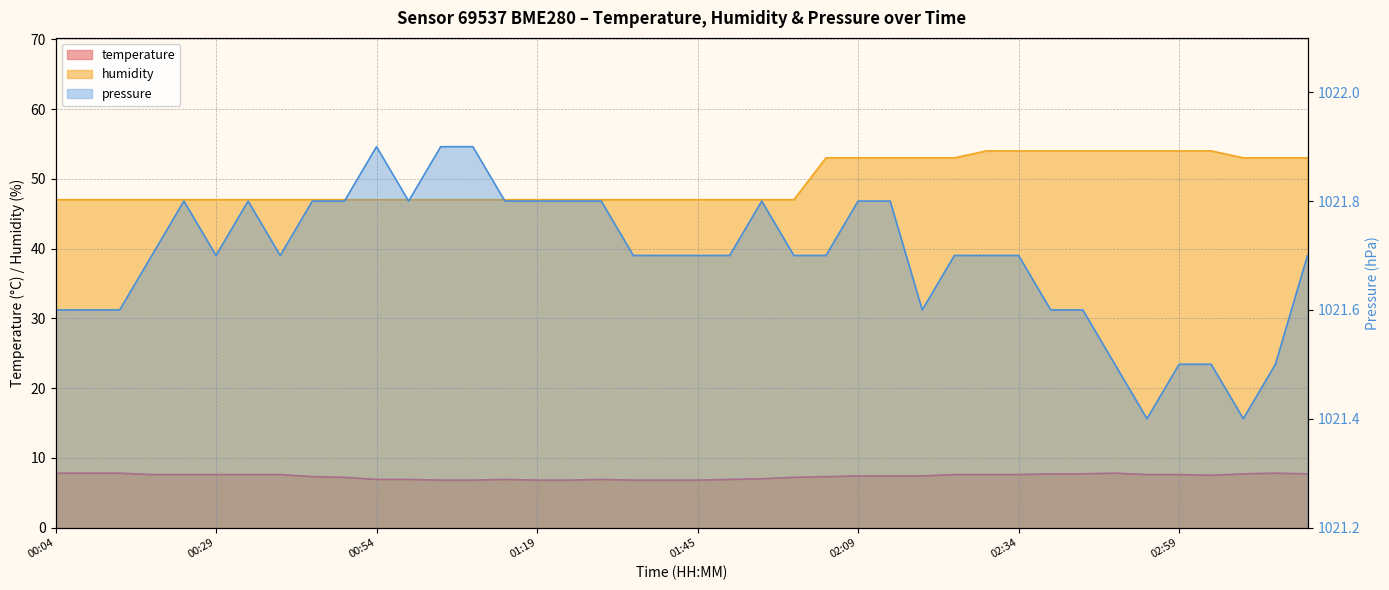

What is the label of the 18th point from the left?

01:29